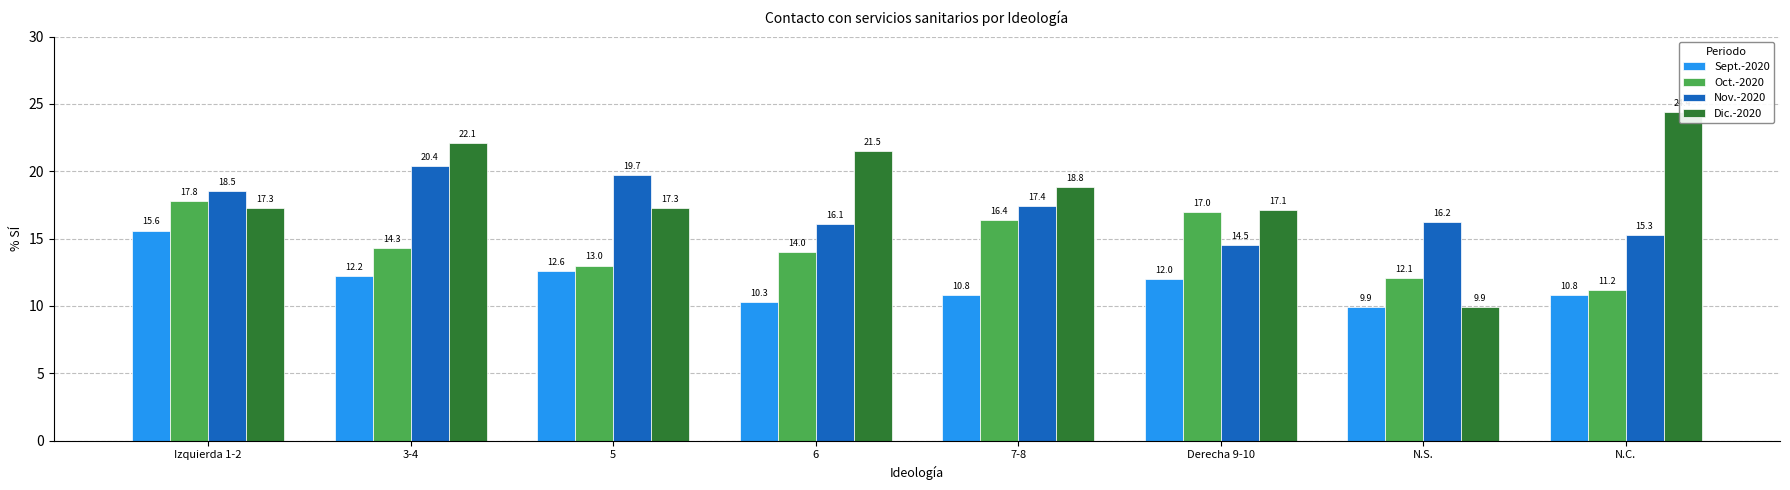

Is it true that Nov.-2020 equals 6.6 at 5?

False